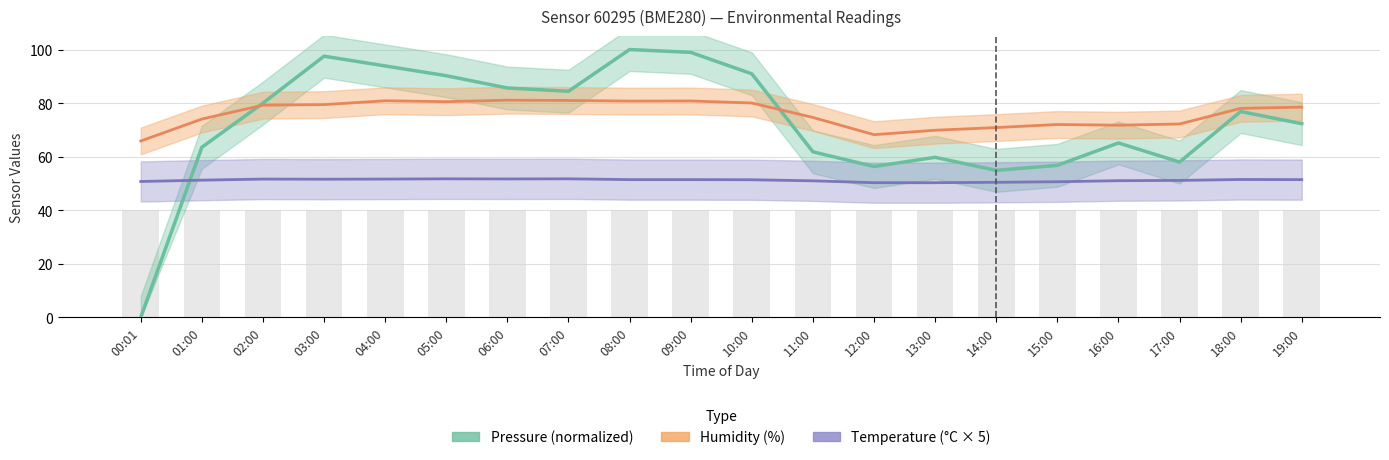

True or false: Pressure (normalized) has a value of 65.1 at 16:00.

True